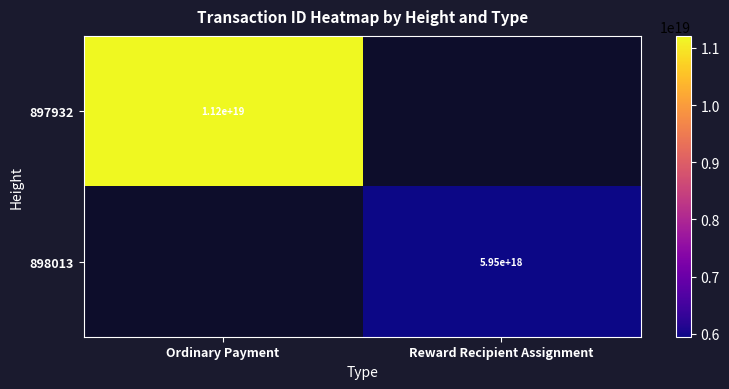

The value of 898013 at Reward Recipient Assignment is 10564765381171068928.0. True or false?

False